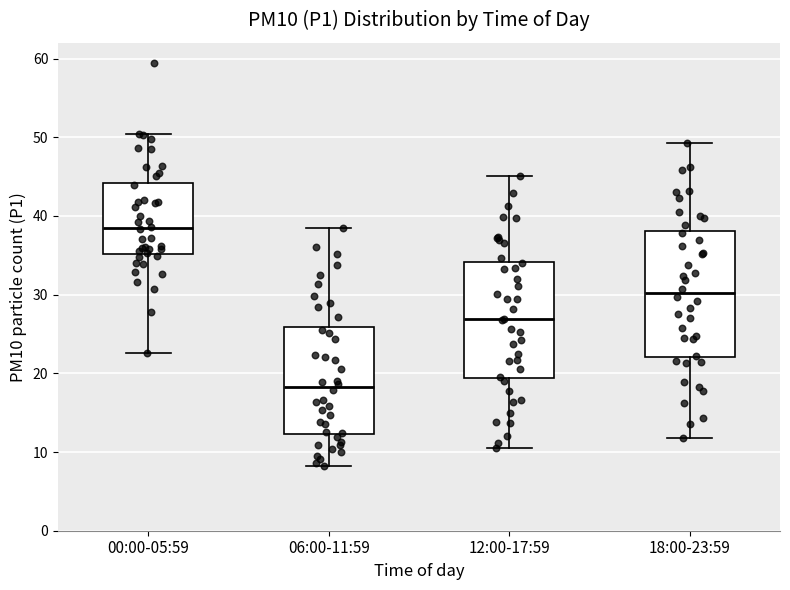

Where does the median line of the box for 06:00-11:59 sit on the y-axis? The values are not printed on the chart, so give them approximately, as read against the axis.

18